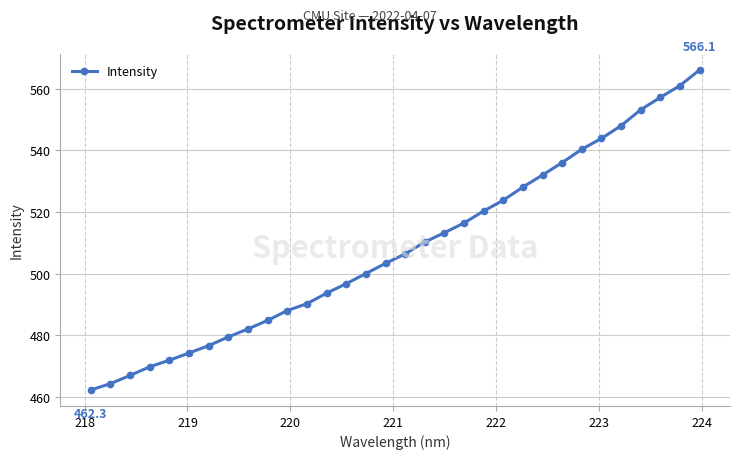

What is the difference between the maximum and second lowest values?

101.8